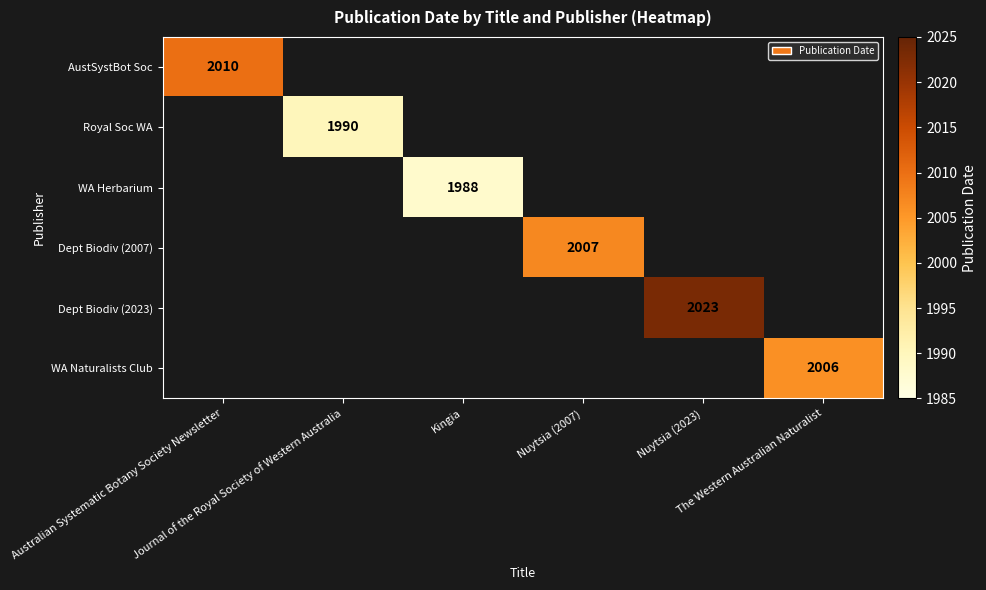

How many distinct data groups are displayed?

6